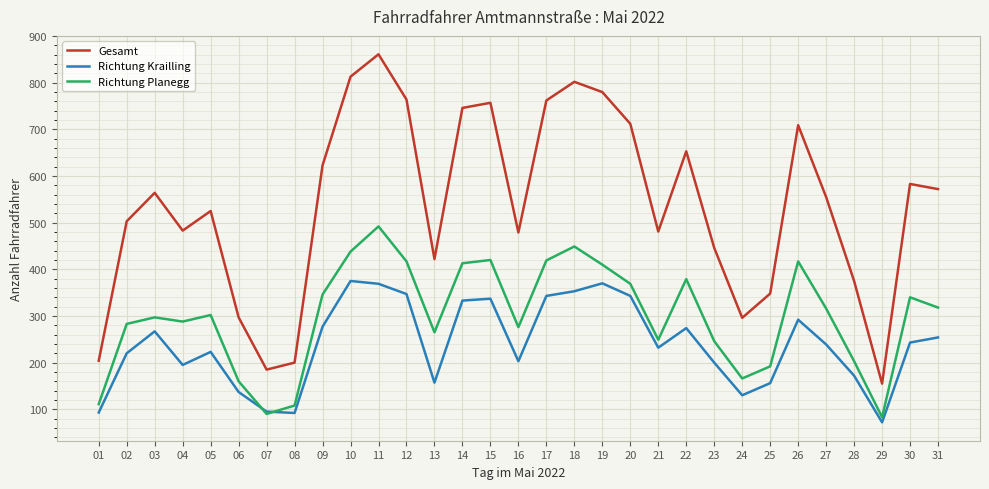

Does the chart display data point markers on the line(s)?

No